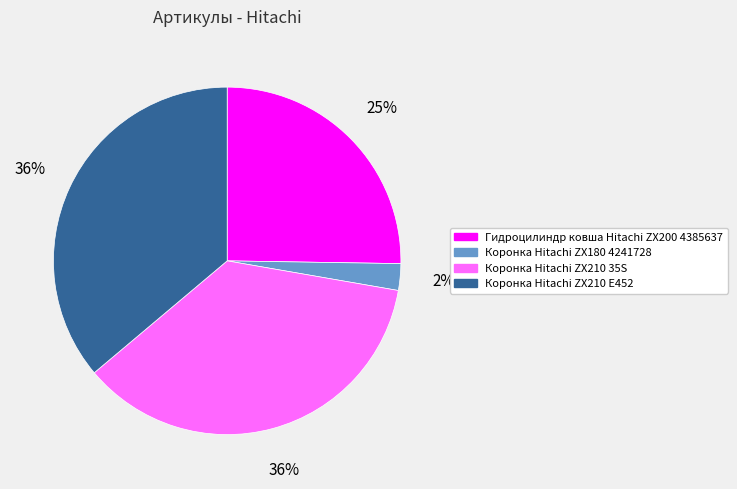

To the nearest percent, what is the difference between the largest and smallest slice percentages?

34%